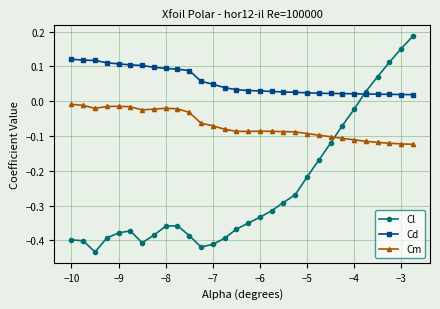

In Cl, how many points are lower than both neighbors (excluding endpoints)?

3